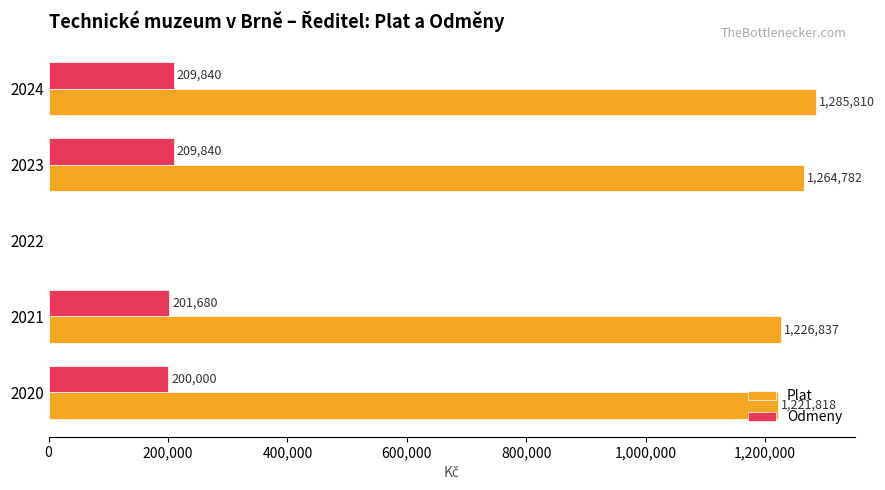

How many categories are shown in the chart?

5